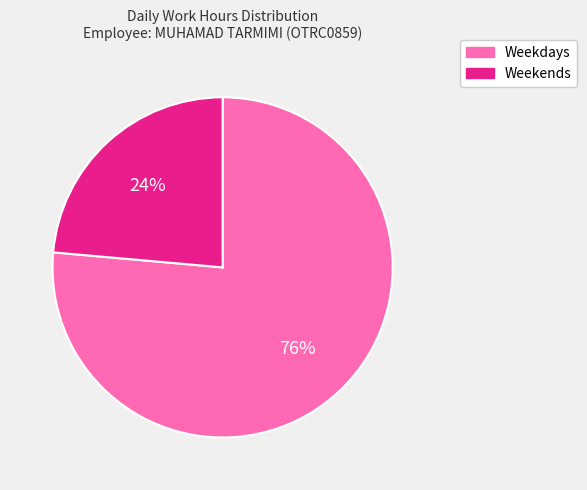

To the nearest percent, what is the average slice percentage?

50%